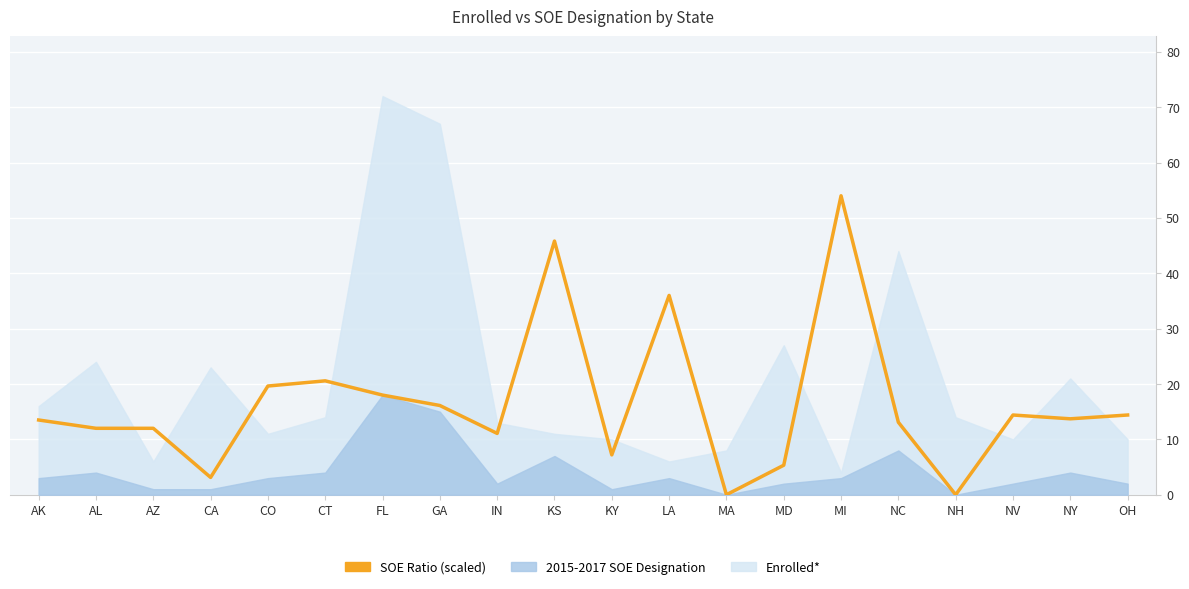

How many values exceed 13?

12